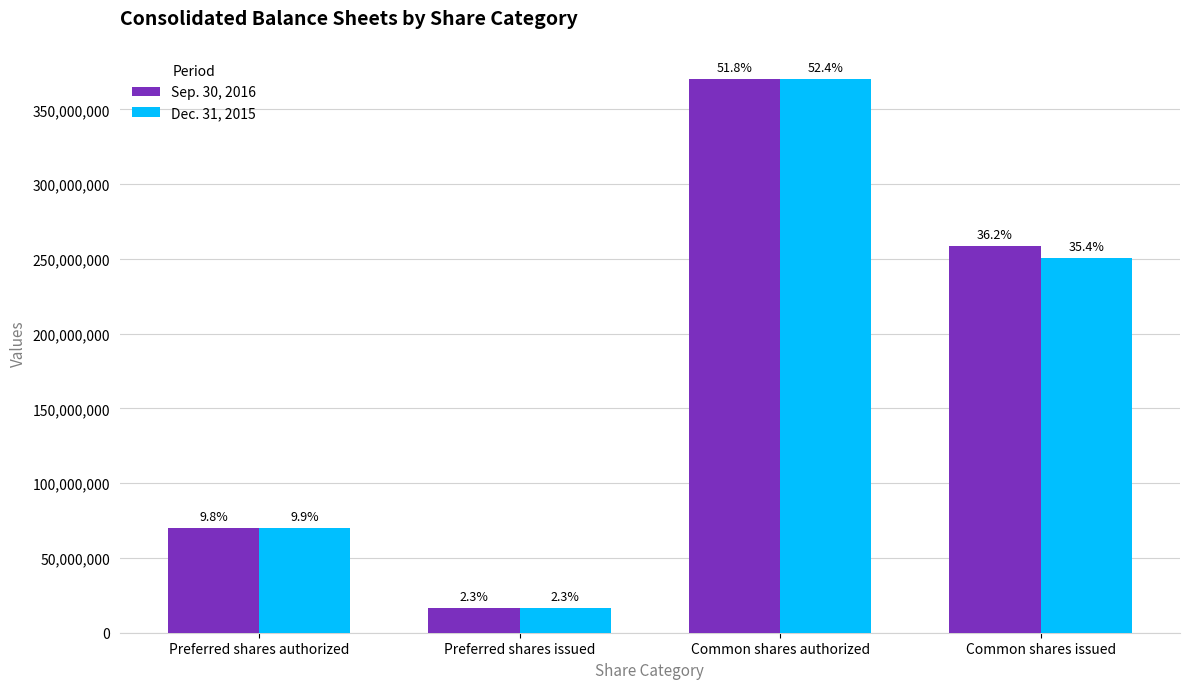

Are the bars horizontal?

No